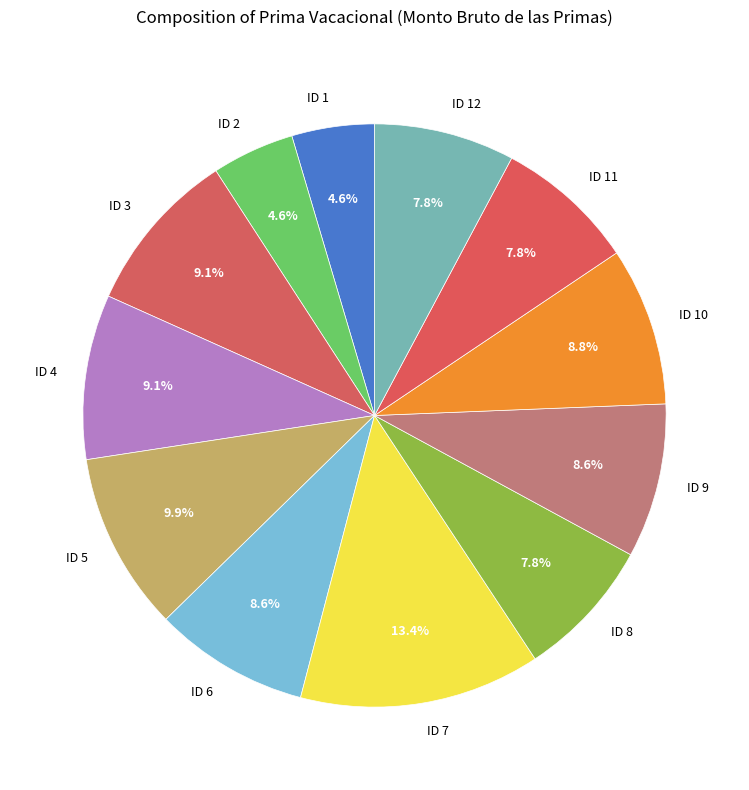

How many slices are in this pie chart?

12